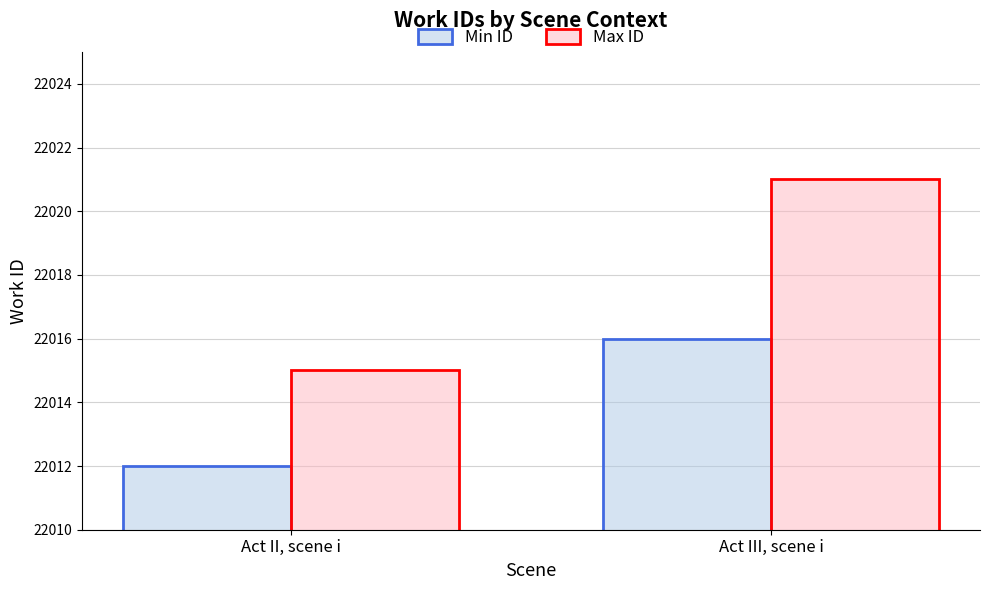

The value of Min ID at Act III, scene i is 35405. True or false?

False